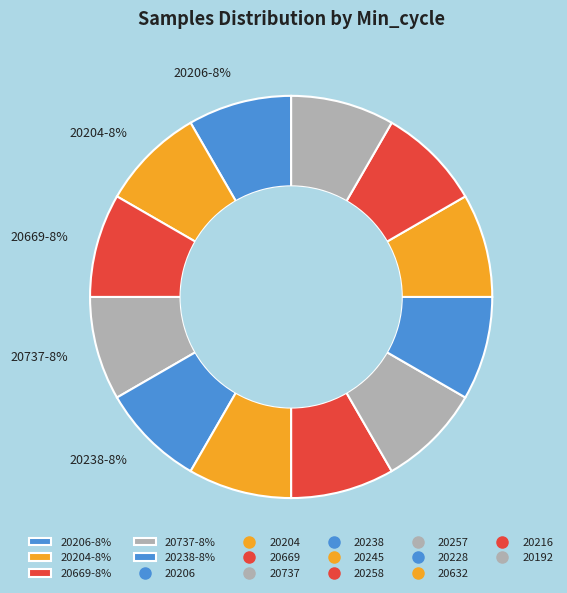

Which category has the smallest portion of the pie?

20192